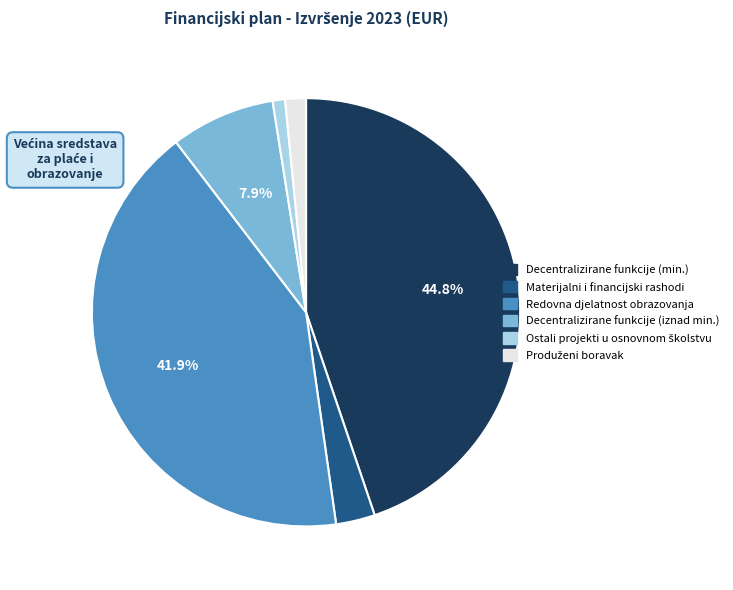

Does any single category account for the majority?

No